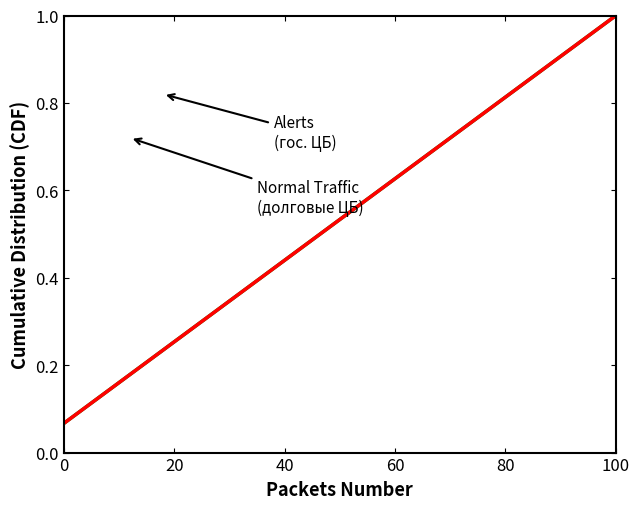

Does the chart display data point markers on the line(s)?

No